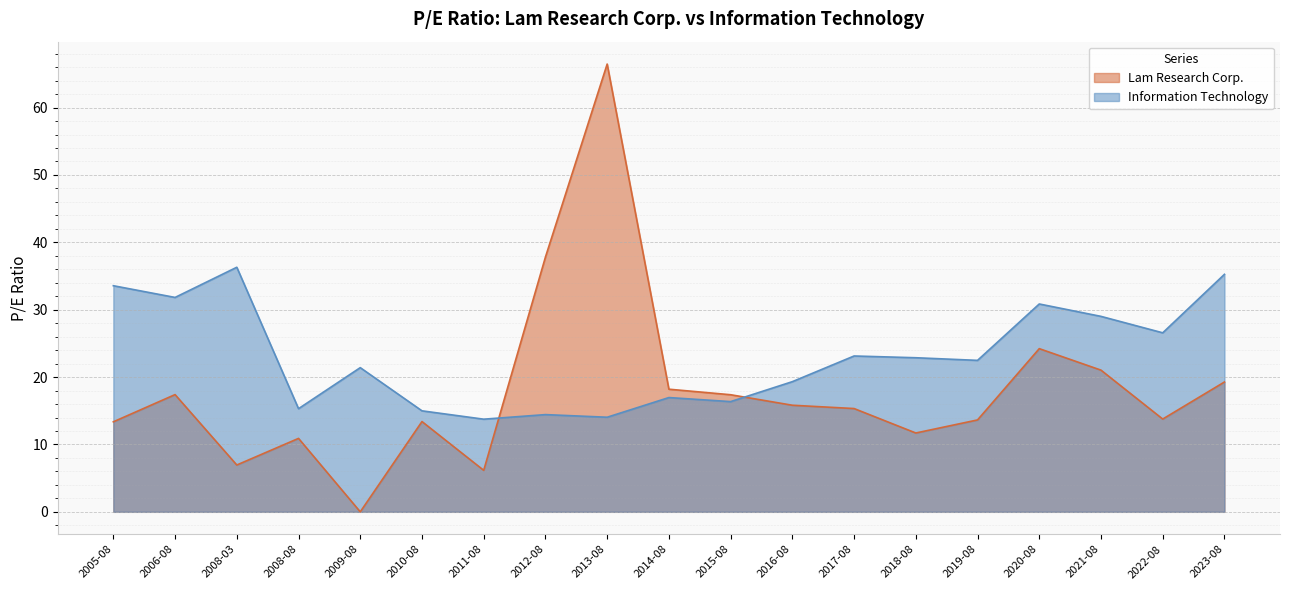

Where is the first local maximum for Information Technology?

2008-03